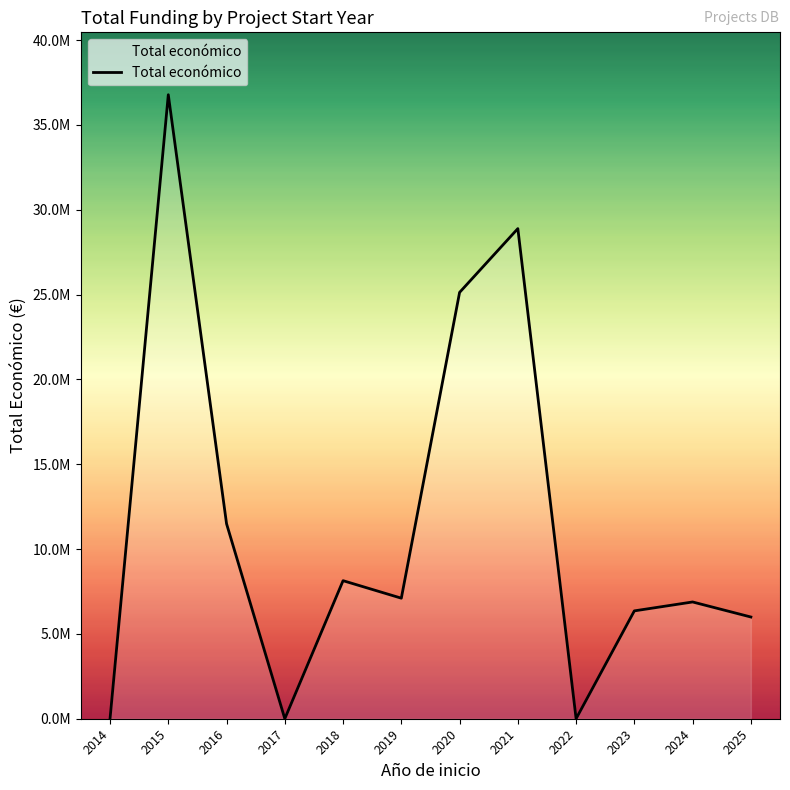

Where is the first local minimum?

2017